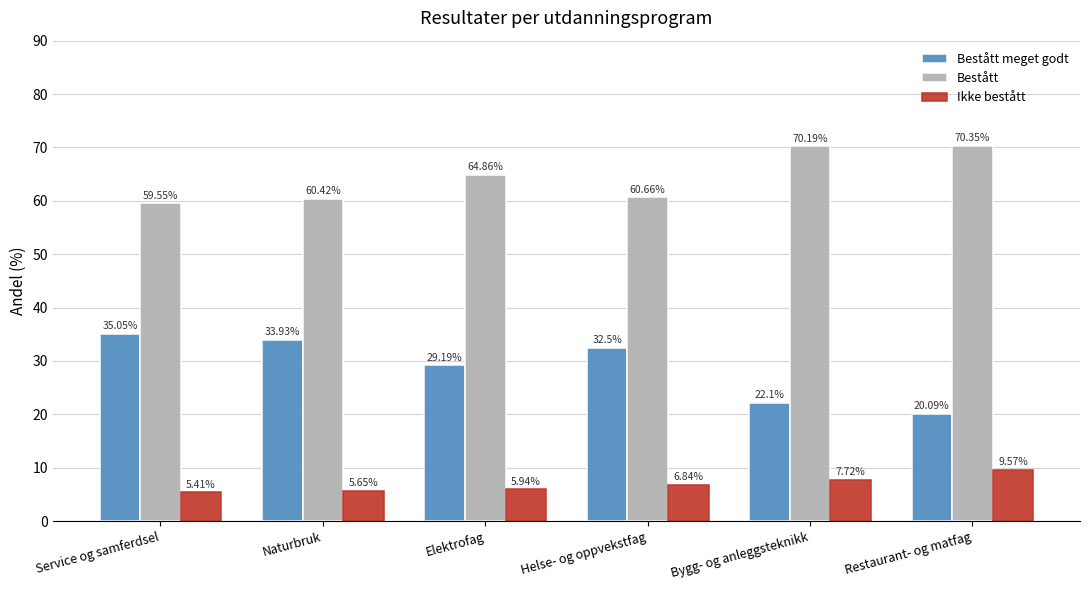

What is the value of the Ikke bestått bar at the 6th from the left?

9.6